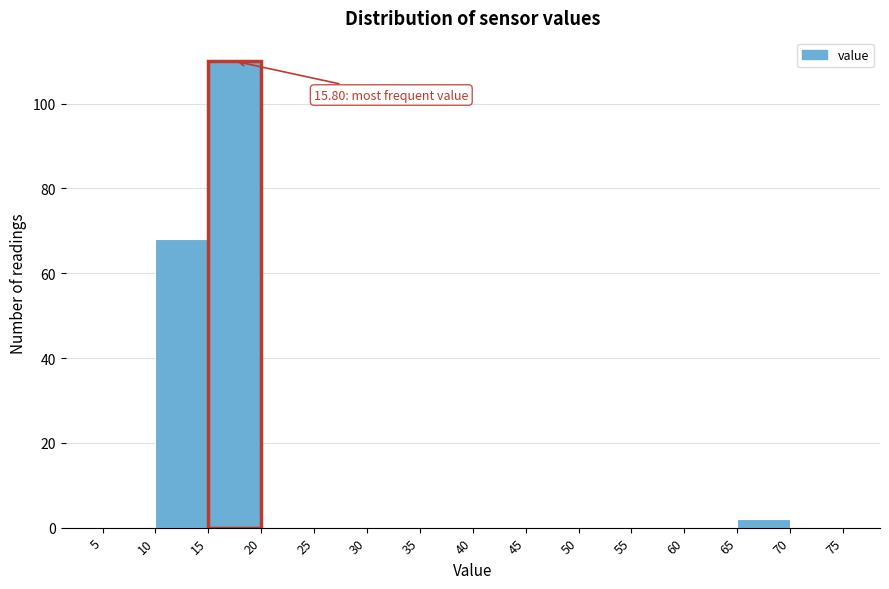

Over which range of the x-axis is the bar tallest?

15 to 20